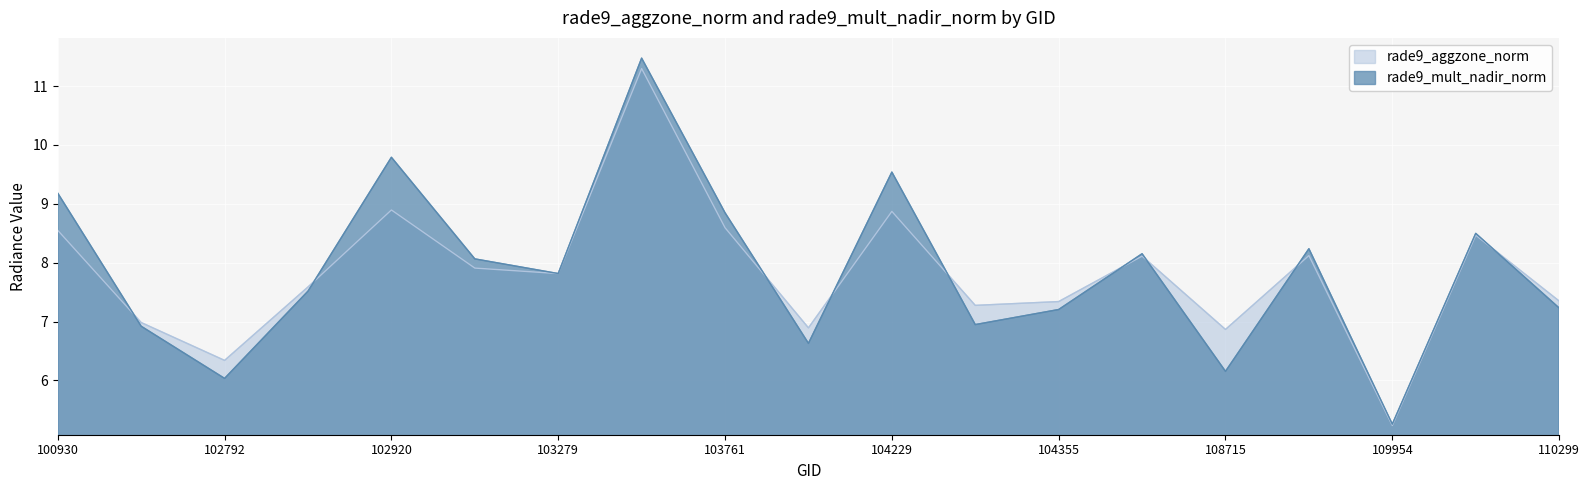

True or false: rade9_mult_nadir_norm has a value of 8.5 at 110127.

True